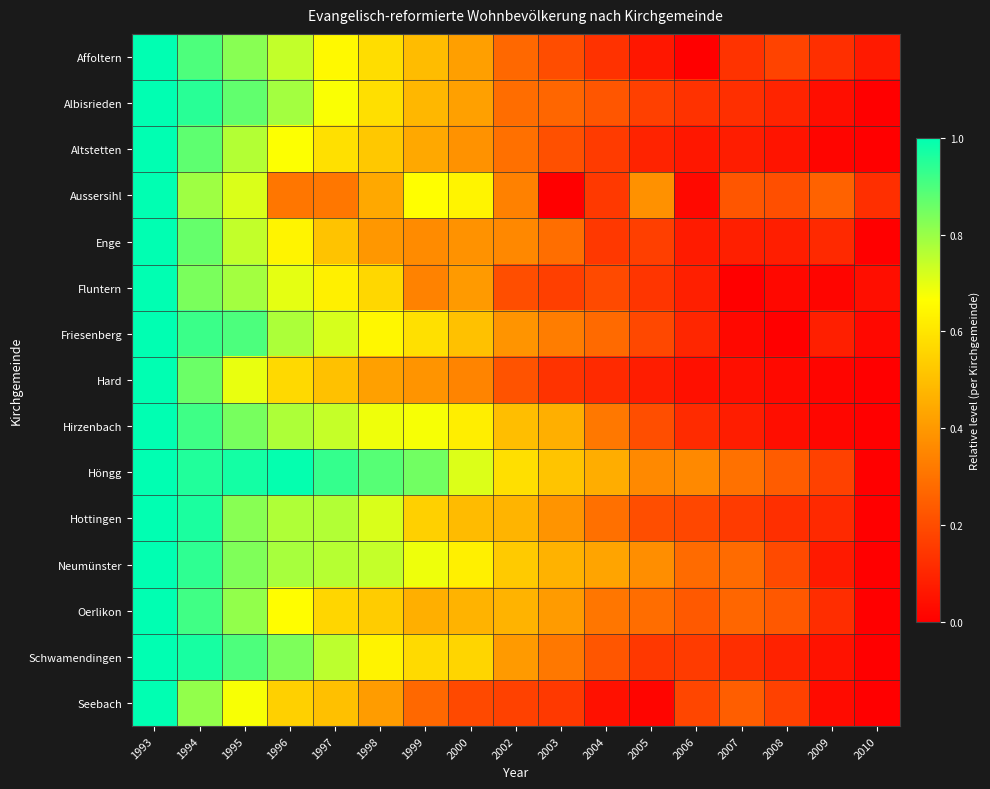

How many distinct data groups are displayed?

15